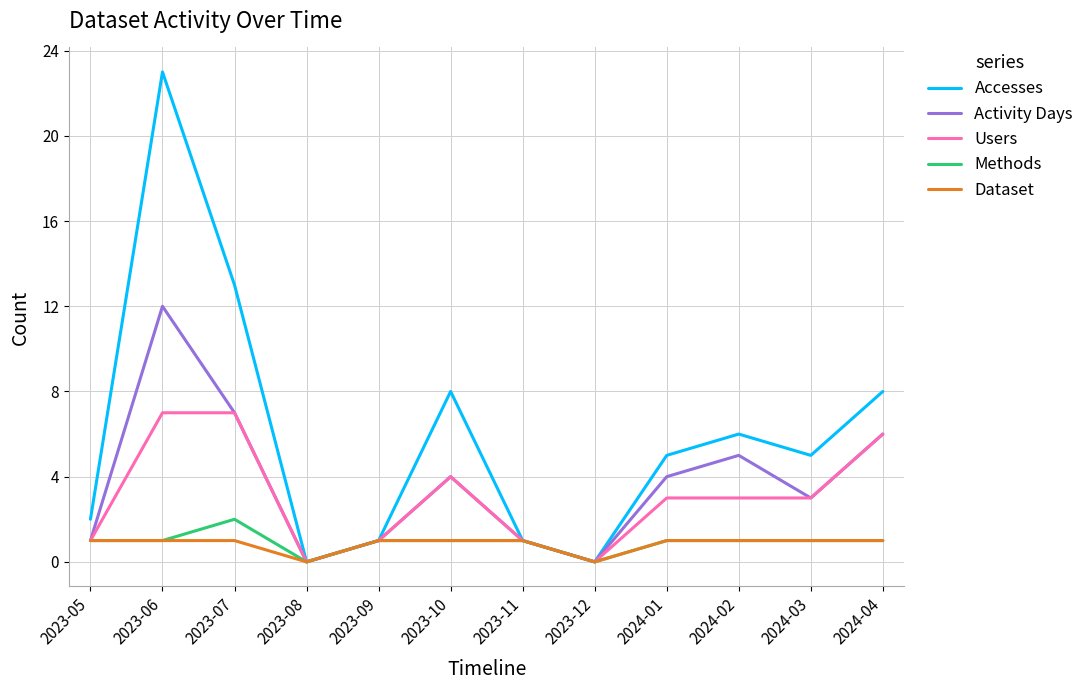

Reading left to right, transcribe all the data shown in this chart.

Accesses: 2023-05=2	2023-06=23	2023-07=13	2023-08=0	2023-09=1	2023-10=8	2023-11=1	2023-12=0	2024-01=5	2024-02=6	2024-03=5	2024-04=8
Activity Days: 2023-05=1	2023-06=12	2023-07=7	2023-08=0	2023-09=1	2023-10=4	2023-11=1	2023-12=0	2024-01=4	2024-02=5	2024-03=3	2024-04=6
Users: 2023-05=1	2023-06=7	2023-07=7	2023-08=0	2023-09=1	2023-10=4	2023-11=1	2023-12=0	2024-01=3	2024-02=3	2024-03=3	2024-04=6
Methods: 2023-05=1	2023-06=1	2023-07=2	2023-08=0	2023-09=1	2023-10=1	2023-11=1	2023-12=0	2024-01=1	2024-02=1	2024-03=1	2024-04=1
Dataset: 2023-05=1	2023-06=1	2023-07=1	2023-08=0	2023-09=1	2023-10=1	2023-11=1	2023-12=0	2024-01=1	2024-02=1	2024-03=1	2024-04=1